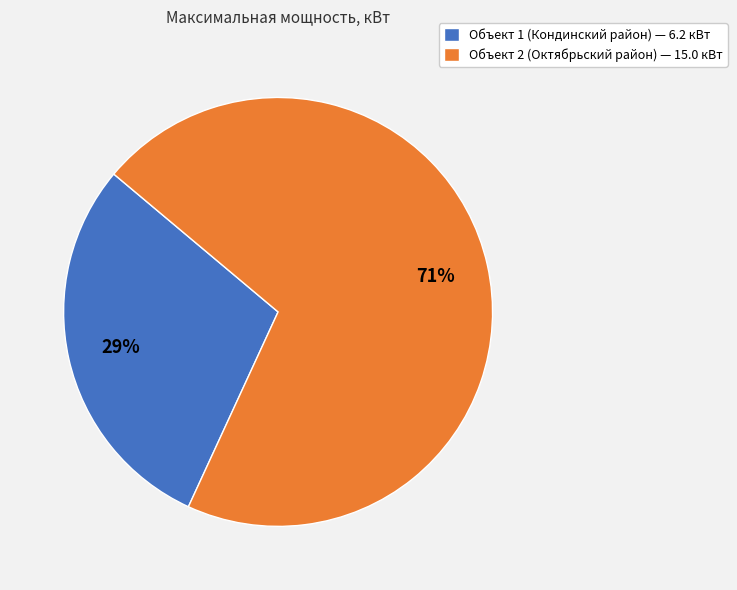

To the nearest percent, what is the average slice percentage?

50%